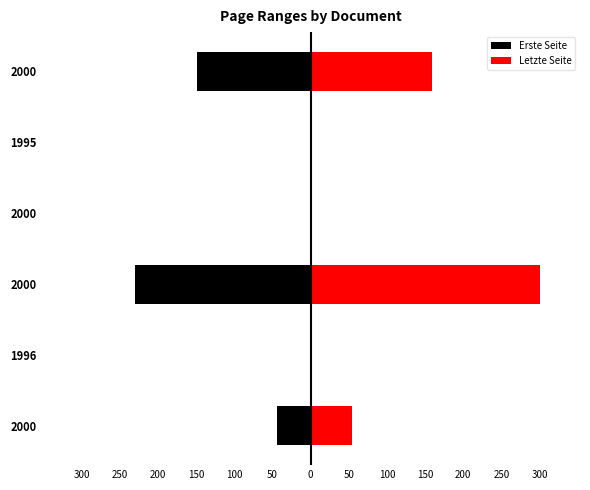

What are all the series names shown in the legend?

Erste Seite, Letzte Seite